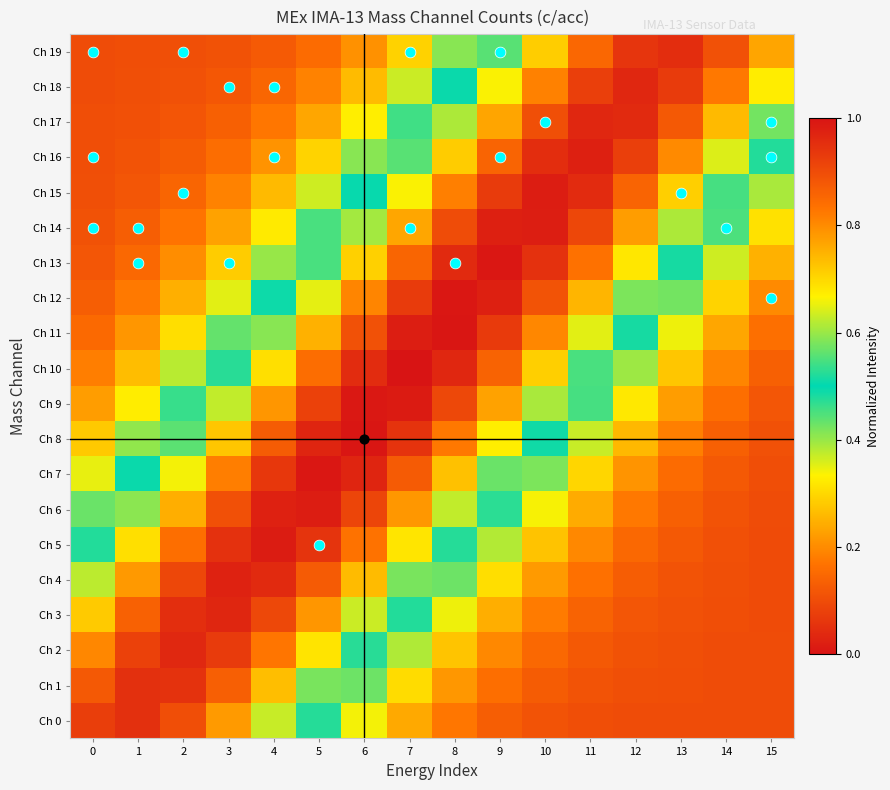

Reading left to right, list all the values displayed in this chart.

Ch 0: 0=0.9	1=0.9	2=0.9	3=0.8	4=0.6	5=0.5	6=0.3	7=0.2	8=0.2	9=0.1	10=0.1	11=0.1	12=0.1	13=0.1	14=0.1	15=0.1
Ch 1: 0=0.9	1=1.0	2=0.9	3=0.9	4=0.7	5=0.6	6=0.4	7=0.3	8=0.2	9=0.2	10=0.1	11=0.1	12=0.1	13=0.1	14=0.1	15=0.1
Ch 2: 0=0.8	1=0.9	2=1.0	3=0.9	4=0.8	5=0.7	6=0.5	7=0.4	8=0.3	9=0.2	10=0.1	11=0.1	12=0.1	13=0.1	14=0.1	15=0.1
Ch 3: 0=0.7	1=0.9	2=1.0	3=1.0	4=0.9	5=0.8	6=0.6	7=0.5	8=0.3	9=0.2	10=0.2	11=0.1	12=0.1	13=0.1	14=0.1	15=0.1
Ch 4: 0=0.6	1=0.8	2=0.9	3=1.0	4=1.0	5=0.9	6=0.7	7=0.6	8=0.4	9=0.3	10=0.2	11=0.2	12=0.1	13=0.1	14=0.1	15=0.1
Ch 5: 0=0.5	1=0.7	2=0.8	3=0.9	4=1.0	5=0.9	6=0.8	7=0.7	8=0.5	9=0.4	10=0.3	11=0.2	12=0.1	13=0.1	14=0.1	15=0.1
Ch 6: 0=0.4	1=0.6	2=0.8	3=0.9	4=1.0	5=1.0	6=0.9	7=0.8	8=0.6	9=0.5	10=0.3	11=0.2	12=0.2	13=0.1	14=0.1	15=0.1
Ch 7: 0=0.3	1=0.5	2=0.7	3=0.8	4=0.9	5=1.0	6=1.0	7=0.9	8=0.7	9=0.6	10=0.4	11=0.3	12=0.2	13=0.2	14=0.1	15=0.1
Ch 8: 0=0.3	1=0.4	2=0.6	3=0.7	4=0.9	5=1.0	6=1.0	7=0.9	8=0.8	9=0.7	10=0.5	11=0.4	12=0.3	13=0.2	14=0.1	15=0.1
Ch 9: 0=0.2	1=0.3	2=0.5	3=0.6	4=0.8	5=0.9	6=1.0	7=1.0	8=0.9	9=0.8	10=0.6	11=0.5	12=0.3	13=0.2	14=0.2	15=0.1
Ch 10: 0=0.2	1=0.3	2=0.4	3=0.5	4=0.7	5=0.8	6=1.0	7=1.0	8=1.0	9=0.9	10=0.7	11=0.5	12=0.4	13=0.3	14=0.2	15=0.1
Ch 11: 0=0.2	1=0.2	2=0.3	3=0.4	4=0.6	5=0.8	6=0.9	7=1.0	8=1.0	9=0.9	10=0.8	11=0.6	12=0.5	13=0.3	14=0.2	15=0.2
Ch 12: 0=0.1	1=0.2	2=0.2	3=0.4	4=0.5	5=0.6	6=0.8	7=0.9	8=1.0	9=1.0	10=0.9	11=0.7	12=0.6	13=0.4	14=0.3	15=0.2
Ch 13: 0=0.1	1=0.1	2=0.2	3=0.3	4=0.4	5=0.5	6=0.7	7=0.9	8=1.0	9=1.0	10=0.9	11=0.8	12=0.7	13=0.5	14=0.4	15=0.2
Ch 14: 0=0.1	1=0.1	2=0.2	3=0.2	4=0.3	5=0.5	6=0.6	7=0.8	8=0.9	9=1.0	10=1.0	11=0.9	12=0.8	13=0.6	14=0.5	15=0.3
Ch 15: 0=0.1	1=0.1	2=0.1	3=0.2	4=0.3	5=0.4	6=0.5	7=0.7	8=0.8	9=0.9	10=1.0	11=1.0	12=0.9	13=0.7	14=0.5	15=0.4
Ch 16: 0=0.1	1=0.1	2=0.1	3=0.2	4=0.2	5=0.3	6=0.4	7=0.6	8=0.7	9=0.9	10=1.0	11=1.0	12=0.9	13=0.8	14=0.6	15=0.5
Ch 17: 0=0.1	1=0.1	2=0.1	3=0.1	4=0.2	5=0.2	6=0.3	7=0.5	8=0.6	9=0.8	10=0.9	11=1.0	12=1.0	13=0.9	14=0.7	15=0.6
Ch 18: 0=0.1	1=0.1	2=0.1	3=0.1	4=0.1	5=0.2	6=0.3	7=0.4	8=0.5	9=0.7	10=0.8	11=0.9	12=1.0	13=0.9	14=0.8	15=0.7
Ch 19: 0=0.1	1=0.1	2=0.1	3=0.1	4=0.1	5=0.2	6=0.2	7=0.3	8=0.4	9=0.6	10=0.7	11=0.9	12=0.9	13=1.0	14=0.9	15=0.8